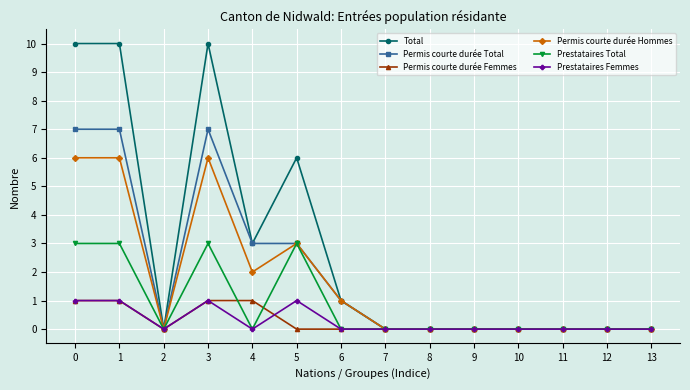

Is it true that Prestataires Femmes equals 1 at 1?

True